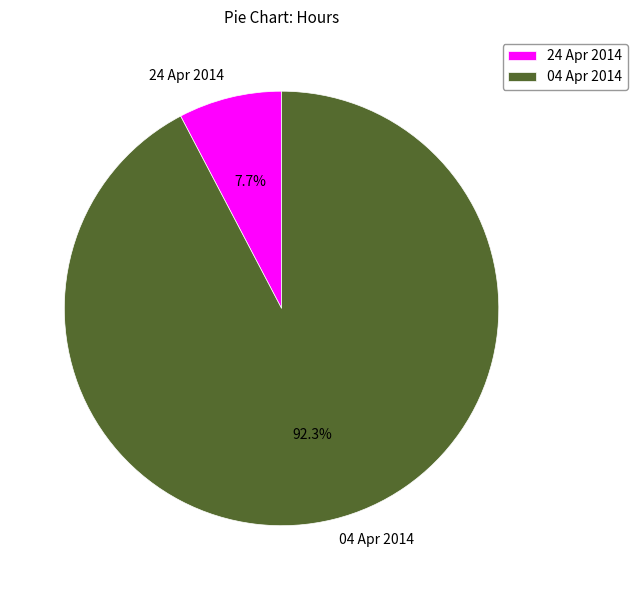

Does any single category account for the majority?

Yes